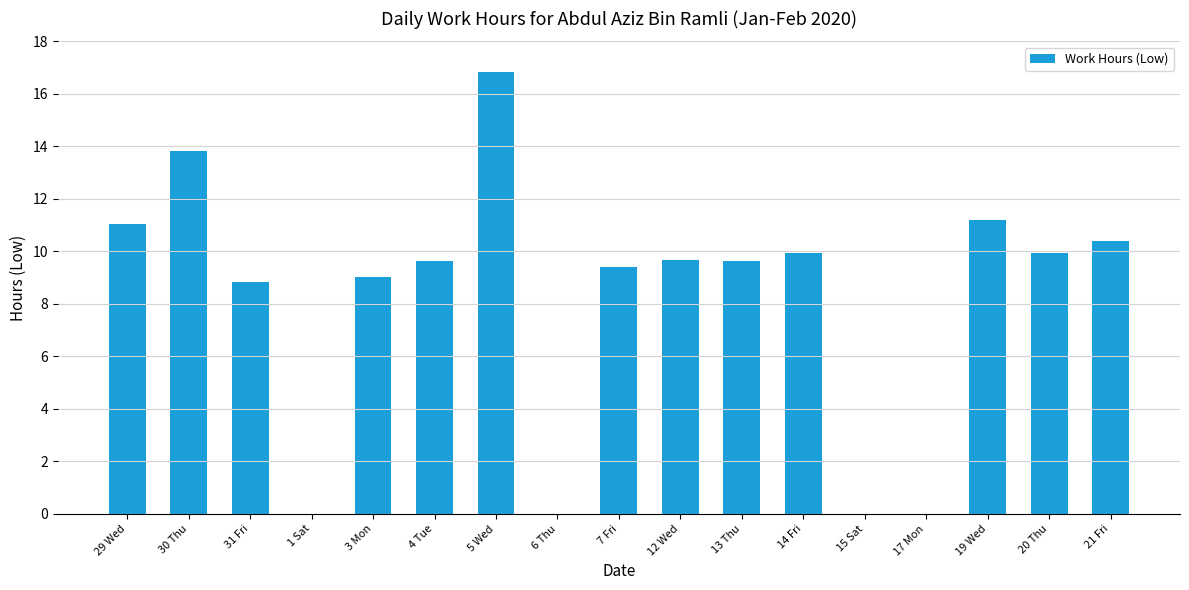

What is the approximate value at 5 Wed?

16.8